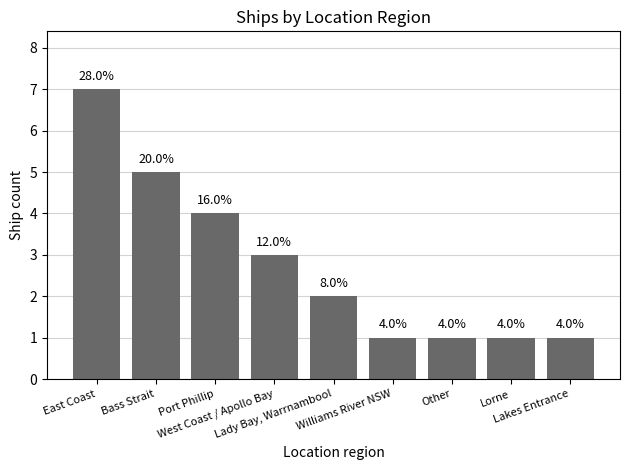

What is the sum of the values at Bass Strait and Williams River NSW?

6